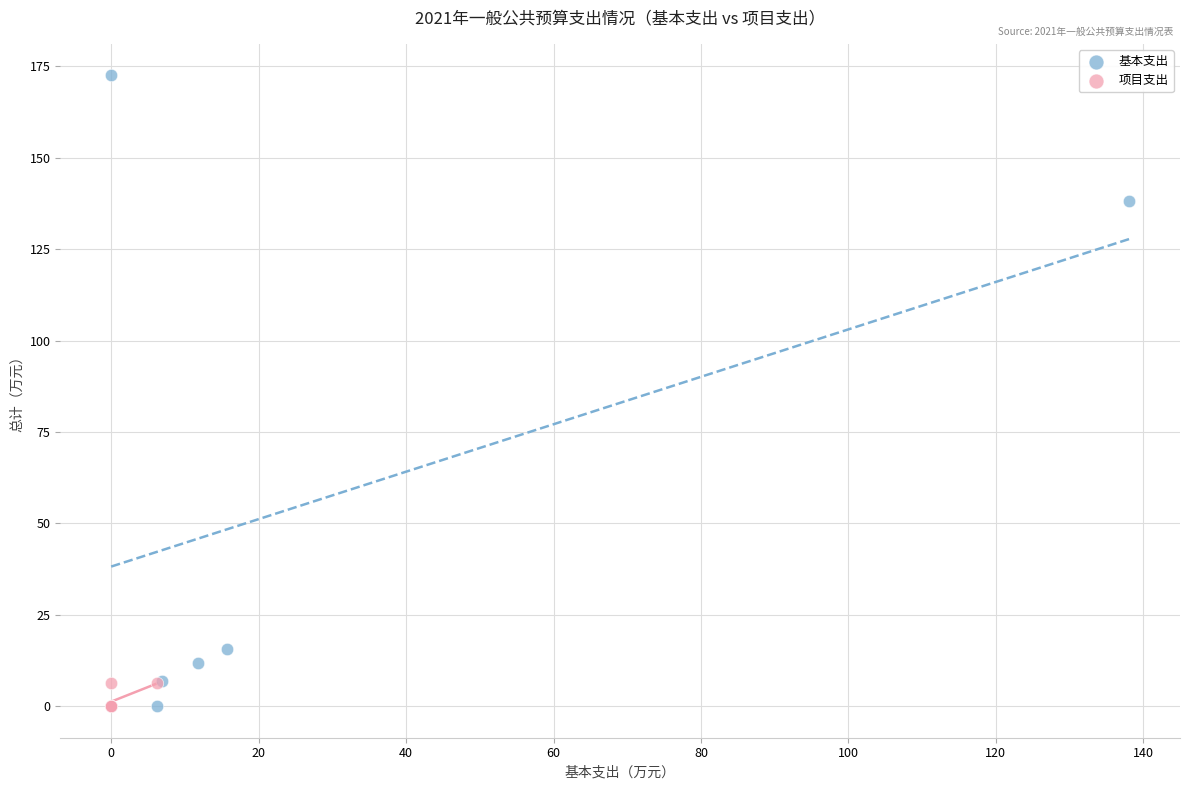

Which series has the widest spread of Y values?

基本支出